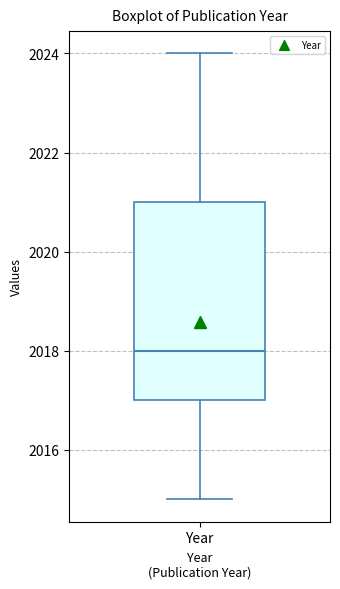

Read this box plot against the y-axis: the position of the median line, the range covered by the box, and the ends of both whiskers. The values are not printed on the chart, so give them approximately, as read against the axis.

median 2018, box 2017 to 2021, whiskers 2015 to 2024